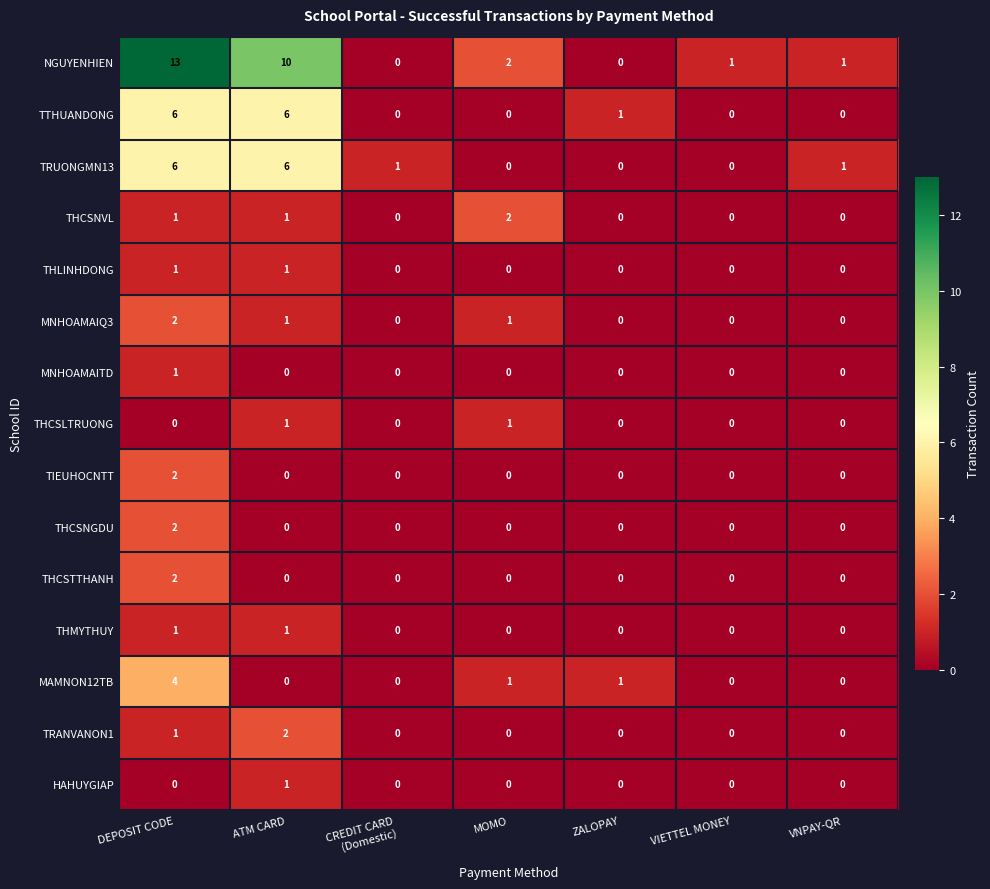

What is the sum of the TRUONGMN13 values at VIETTEL MONEY and ATM CARD?

6